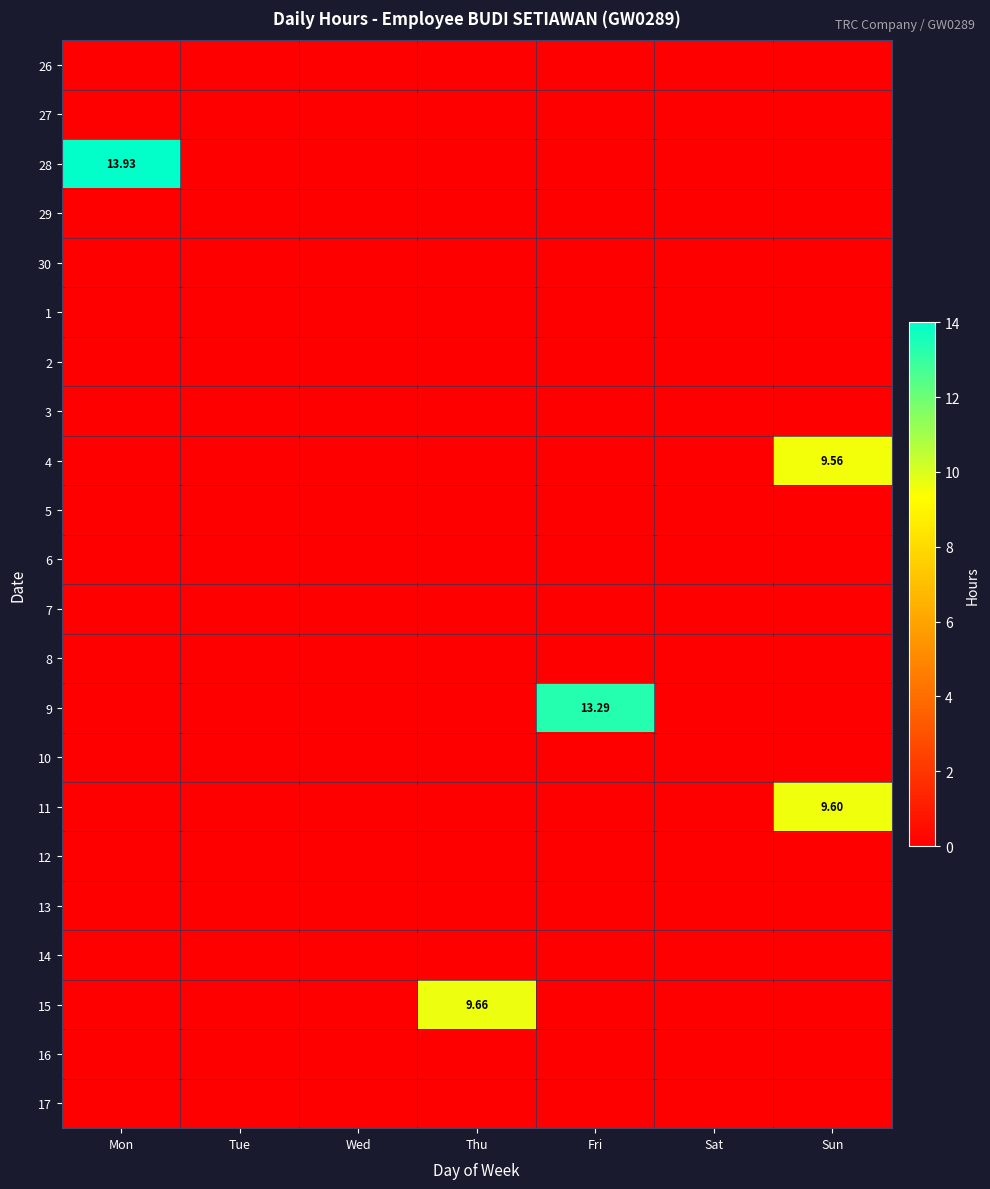

Where is 6 nearest to the value 0?

Mon